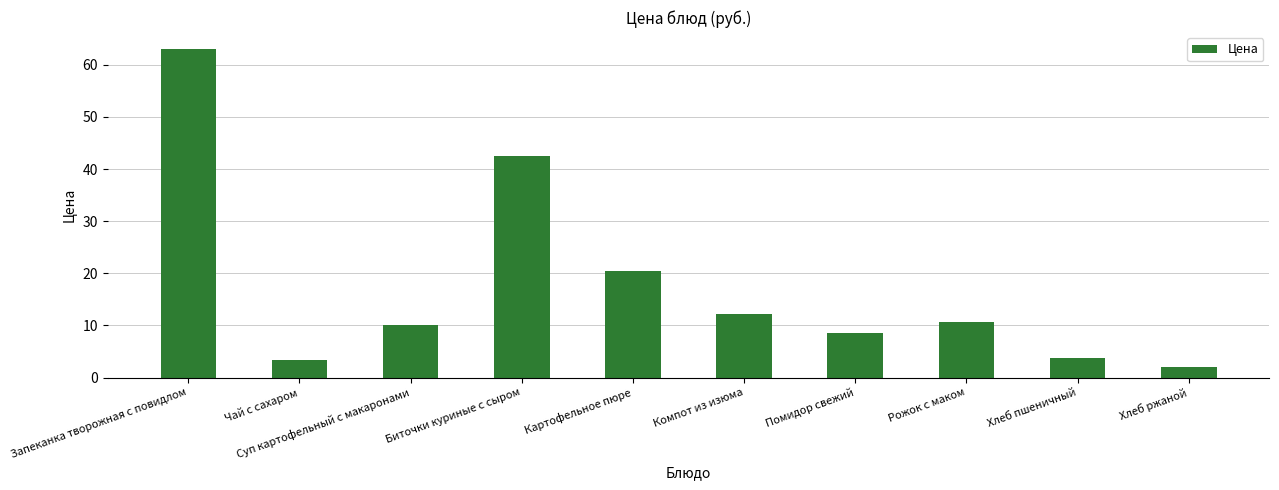

What position from the left is Чай с сахаром?

2